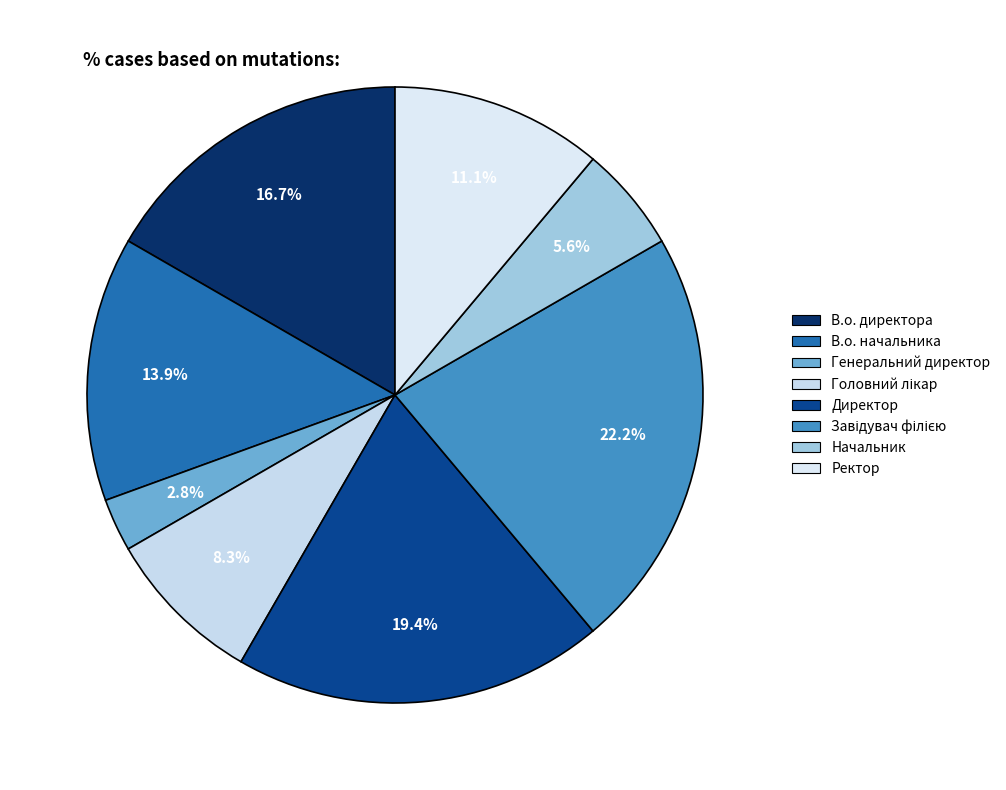

Is it true that Генеральний директор is 12% of the pie?

False